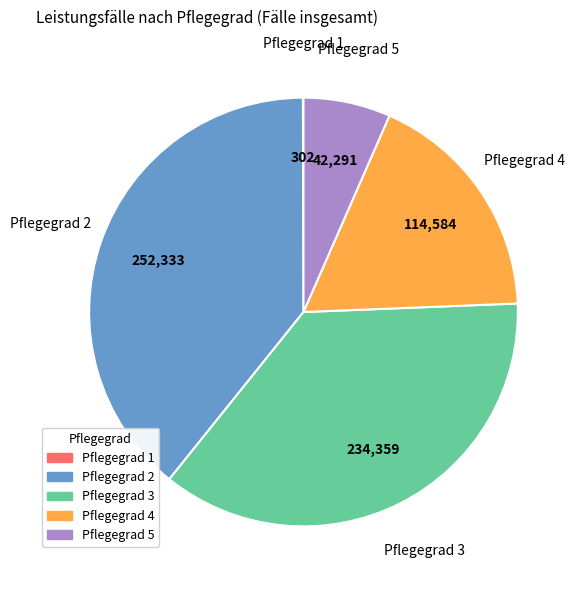

Does Pflegegrad 4 represent more than half of the total?

No